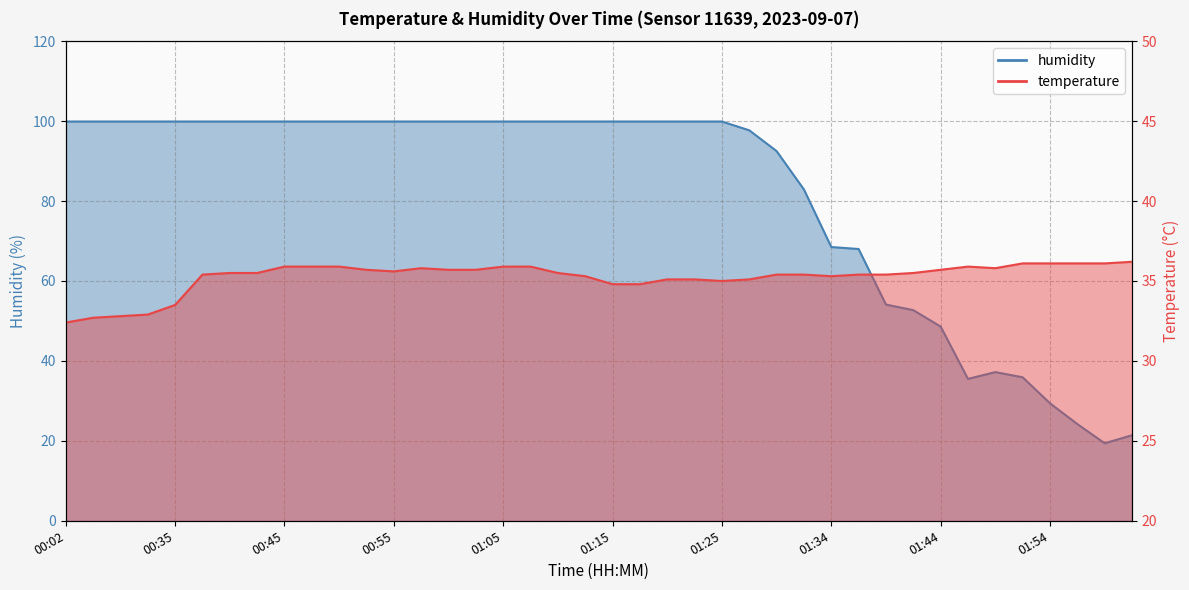

Between 00:57 and 01:20, which series saw the biggest shift?

temperature